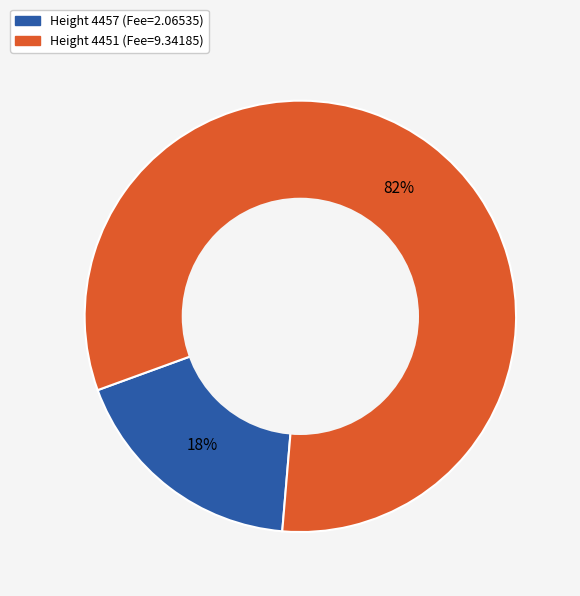

Count the number of slices in the pie.

2